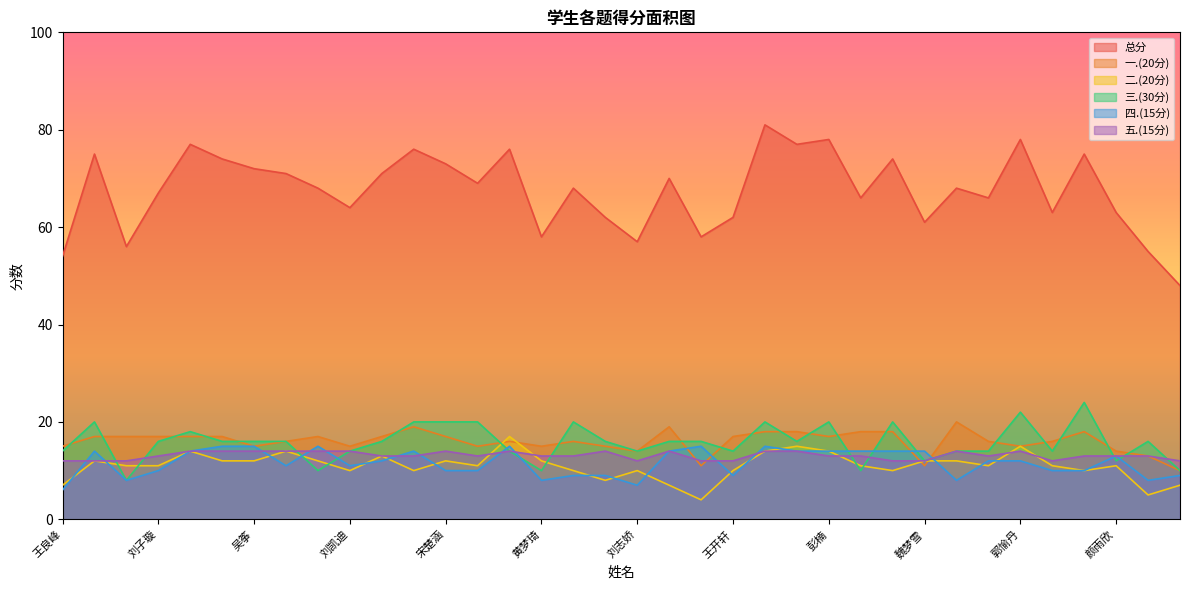

Reading right to left, list all the values displayed in this chart.

总分: 张子扬=48	宋欣芮=55	颜雨欣=63	刘诺=75	张梓怡=63	郭愉丹=78	贾天雨=66	申玲=68	魏梦雪=61	田梦真=74	魏萌=66	彭楠=78	朱雨桐=77	丁明艳=81	王开轩=62	臧淑欣=58	刘晓媛=70	刘志娇=57	刘明慧=62	杜文蔚=68	黄梦琦=58	李文萱=76	杨一凡=69	宋楚涵=73	胡郝冰=76	隋明洋=71	刘凯迪=64	张梦璇=68	郭益萌=71	吴筝=72	汪梦琪=74	崔子雨=77	刘子璇=67	杨婧宇=56	王燏萱=75	王良峰=54
一.(20分): 张子扬=10	宋欣芮=13	颜雨欣=14	刘诺=18	张梓怡=16	郭愉丹=15	贾天雨=16	申玲=20	魏梦雪=11	田梦真=18	魏萌=18	彭楠=17	朱雨桐=18	丁明艳=18	王开轩=17	臧淑欣=11	刘晓媛=19	刘志娇=14	刘明慧=15	杜文蔚=16	黄梦琦=15	李文萱=16	杨一凡=15	宋楚涵=17	胡郝冰=19	隋明洋=17	刘凯迪=15	张梦璇=17	郭益萌=16	吴筝=15	汪梦琪=17	崔子雨=17	刘子璇=17	杨婧宇=17	王燏萱=17	王良峰=15
二.(20分): 张子扬=7	宋欣芮=5	颜雨欣=11	刘诺=10	张梓怡=11	郭愉丹=15	贾天雨=11	申玲=12	魏梦雪=12	田梦真=10	魏萌=11	彭楠=14	朱雨桐=15	丁明艳=14	王开轩=10	臧淑欣=4	刘晓媛=7	刘志娇=10	刘明慧=8	杜文蔚=10	黄梦琦=12	李文萱=17	杨一凡=11	宋楚涵=12	胡郝冰=10	隋明洋=13	刘凯迪=10	张梦璇=12	郭益萌=14	吴筝=12	汪梦琪=12	崔子雨=14	刘子璇=11	杨婧宇=11	王燏萱=12	王良峰=7
三.(30分): 张子扬=10	宋欣芮=16	颜雨欣=12	刘诺=24	张梓怡=14	郭愉丹=22	贾天雨=14	申玲=14	魏梦雪=12	田梦真=20	魏萌=10	彭楠=20	朱雨桐=16	丁明艳=20	王开轩=14	臧淑欣=16	刘晓媛=16	刘志娇=14	刘明慧=16	杜文蔚=20	黄梦琦=10	李文萱=14	杨一凡=20	宋楚涵=20	胡郝冰=20	隋明洋=16	刘凯迪=14	张梦璇=10	郭益萌=16	吴筝=16	汪梦琪=16	崔子雨=18	刘子璇=16	杨婧宇=8	王燏萱=20	王良峰=14
四.(15分): 张子扬=9	宋欣芮=8	颜雨欣=13	刘诺=10	张梓怡=10	郭愉丹=12	贾天雨=12	申玲=8	魏梦雪=14	田梦真=14	魏萌=14	彭楠=14	朱雨桐=14	丁明艳=15	王开轩=9	臧淑欣=15	刘晓媛=14	刘志娇=7	刘明慧=9	杜文蔚=9	黄梦琦=8	李文萱=15	杨一凡=10	宋楚涵=10	胡郝冰=14	隋明洋=12	刘凯迪=11	张梦璇=15	郭益萌=11	吴筝=15	汪梦琪=15	崔子雨=14	刘子璇=10	杨婧宇=8	王燏萱=14	王良峰=6
五.(15分): 张子扬=12	宋欣芮=13	颜雨欣=13	刘诺=13	张梓怡=12	郭愉丹=14	贾天雨=13	申玲=14	魏梦雪=12	田梦真=12	魏萌=13	彭楠=13	朱雨桐=14	丁明艳=14	王开轩=12	臧淑欣=12	刘晓媛=14	刘志娇=12	刘明慧=14	杜文蔚=13	黄梦琦=13	李文萱=14	杨一凡=13	宋楚涵=14	胡郝冰=13	隋明洋=13	刘凯迪=14	张梦璇=14	郭益萌=14	吴筝=14	汪梦琪=14	崔子雨=14	刘子璇=13	杨婧宇=12	王燏萱=12	王良峰=12